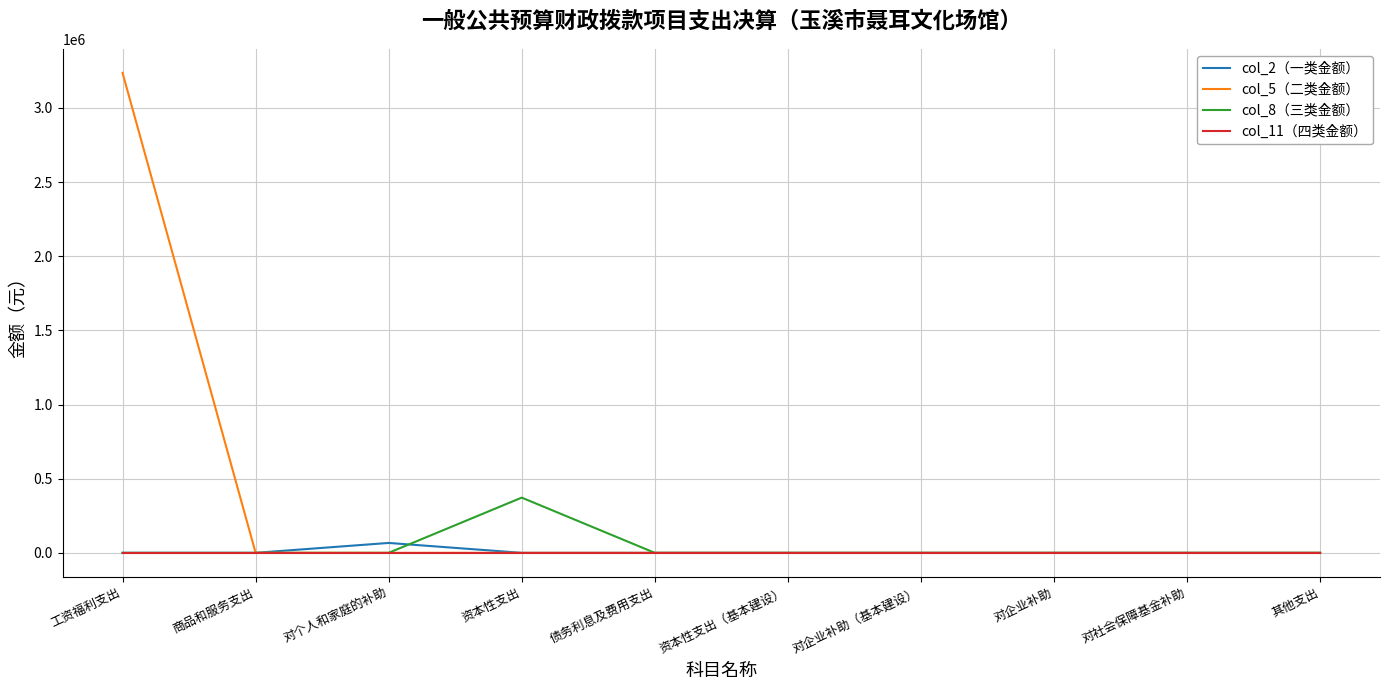

At which category is the sum across all series the highest?

工资福利支出